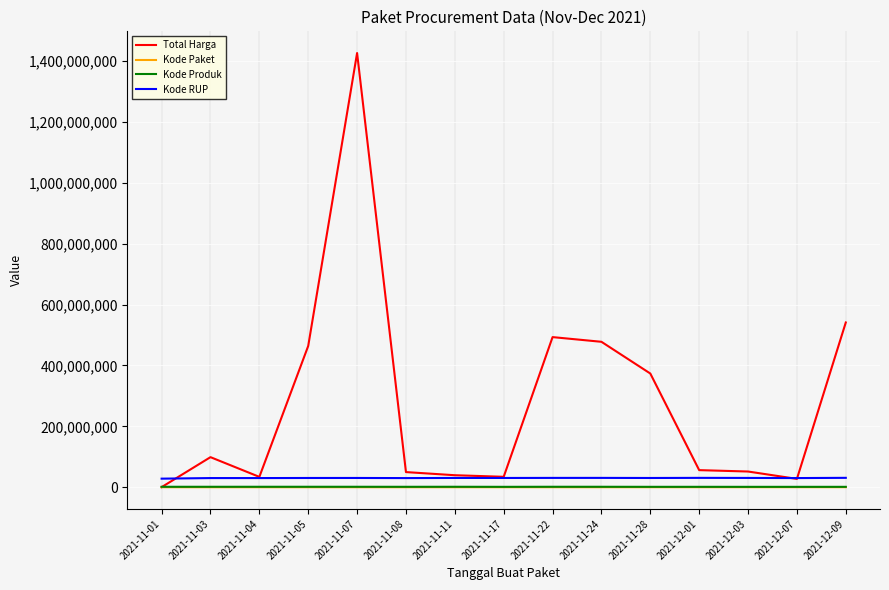

Which series has the largest range (max minus min)?

Total Harga